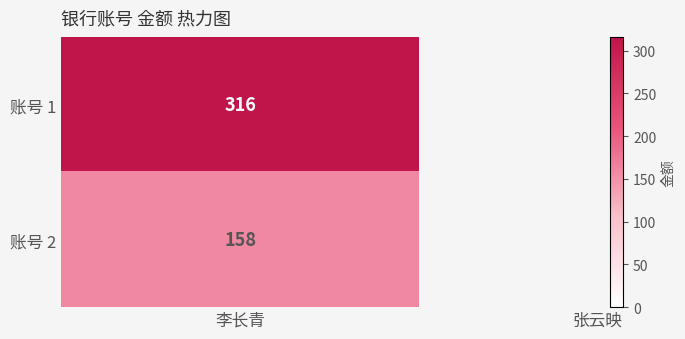

What is the sum of the 2 values at 0 and 1?

474